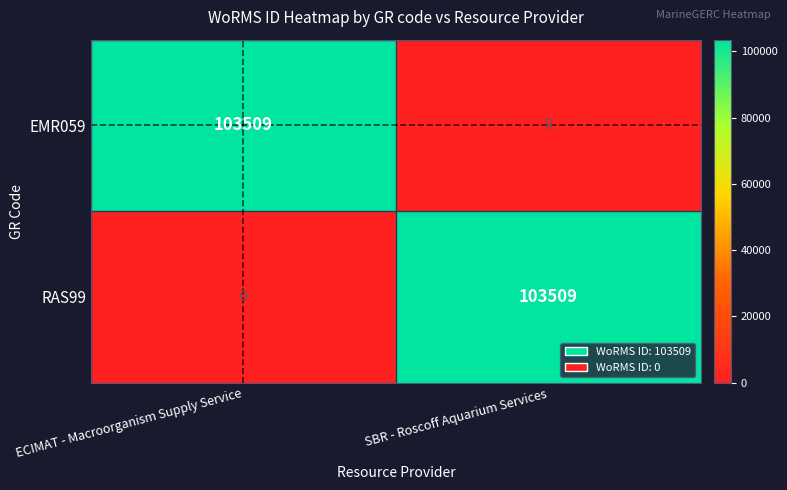

Which category has the highest value in the EMR059 series?

ECIMAT - Macroorganism Supply Service